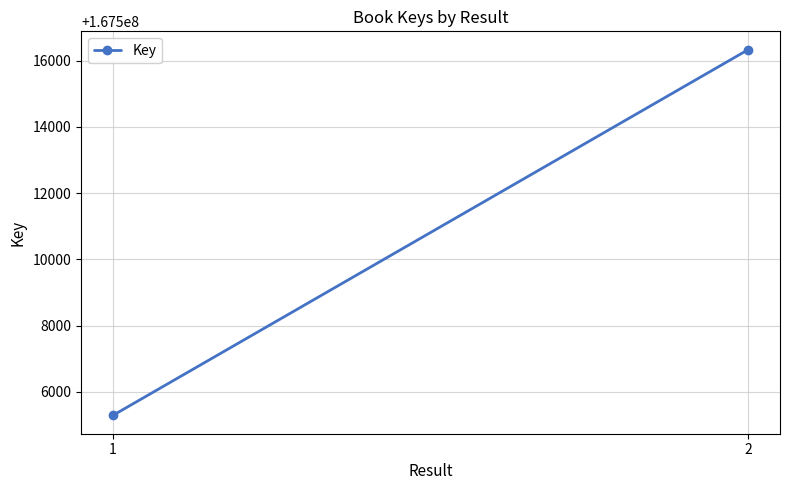

What is the smallest value displayed?

167505292